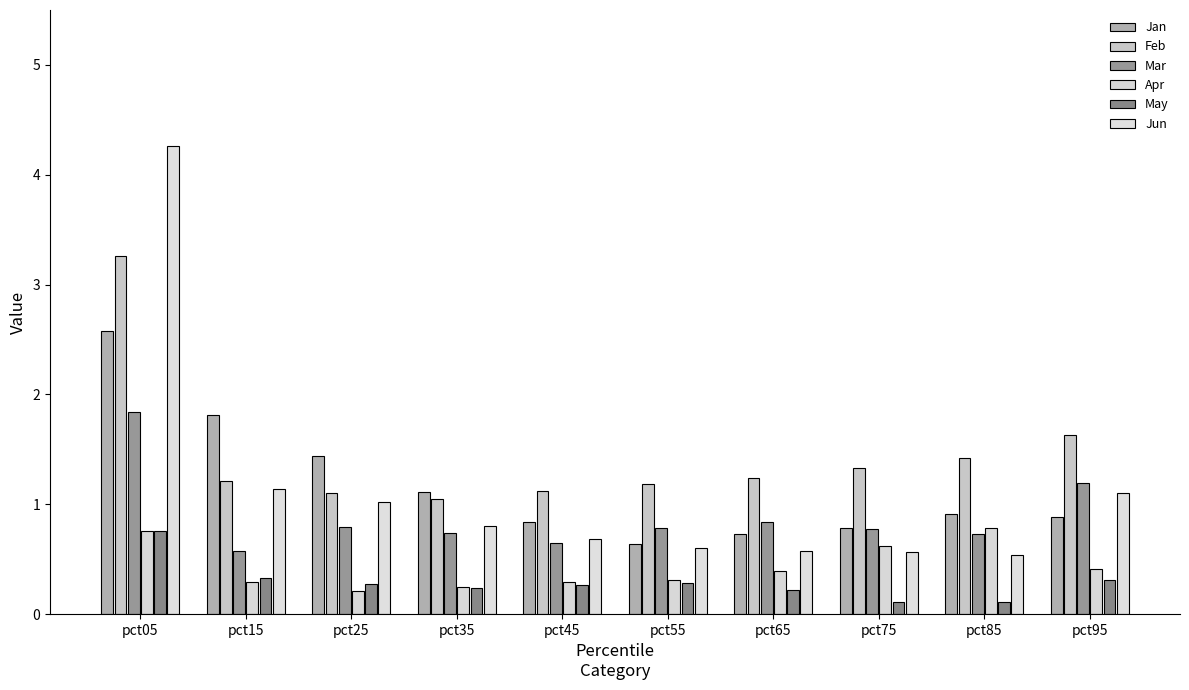

Reading left to right, transcribe all the data shown in this chart.

Jan: 2.6	1.8	1.4	1.1	0.8	0.6	0.7	0.8	0.9	0.9
Feb: 3.3	1.2	1.1	1.0	1.1	1.2	1.2	1.3	1.4	1.6
Mar: 1.8	0.6	0.8	0.7	0.6	0.8	0.8	0.8	0.7	1.2
Apr: 0.8	0.3	0.2	0.2	0.3	0.3	0.4	0.6	0.8	0.4
May: 0.8	0.3	0.3	0.2	0.3	0.3	0.2	0.1	0.1	0.3
Jun: 4.3	1.1	1.0	0.8	0.7	0.6	0.6	0.6	0.5	1.1